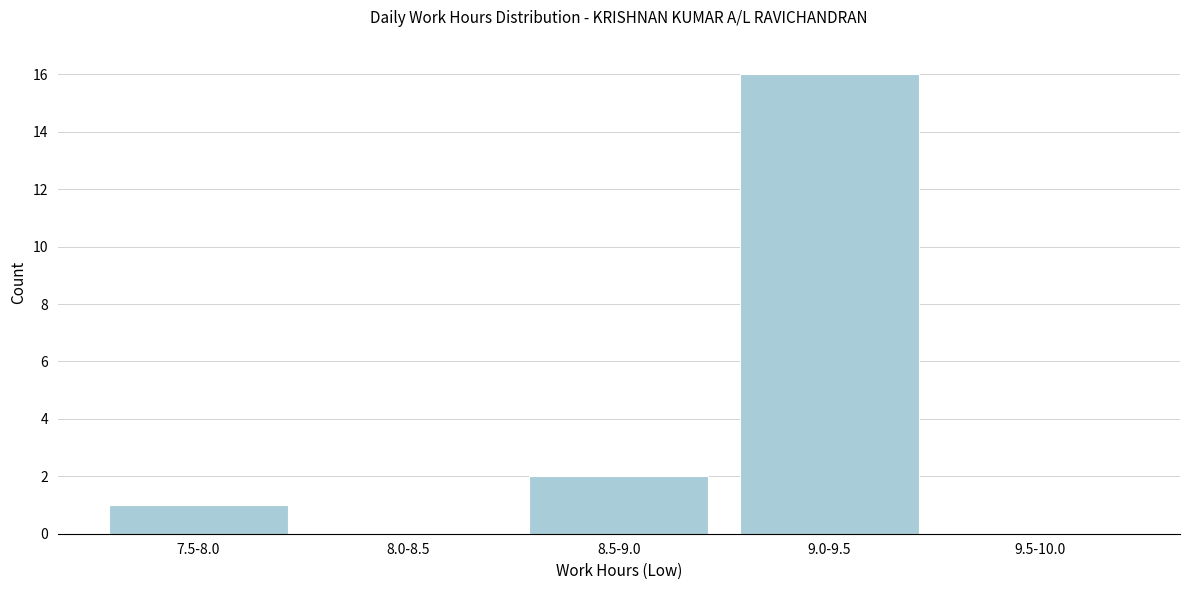

Reading right to left, list all the values displayed in this chart.

9.5-10.0=0	9.0-9.5=16	8.5-9.0=2	8.0-8.5=0	7.5-8.0=1